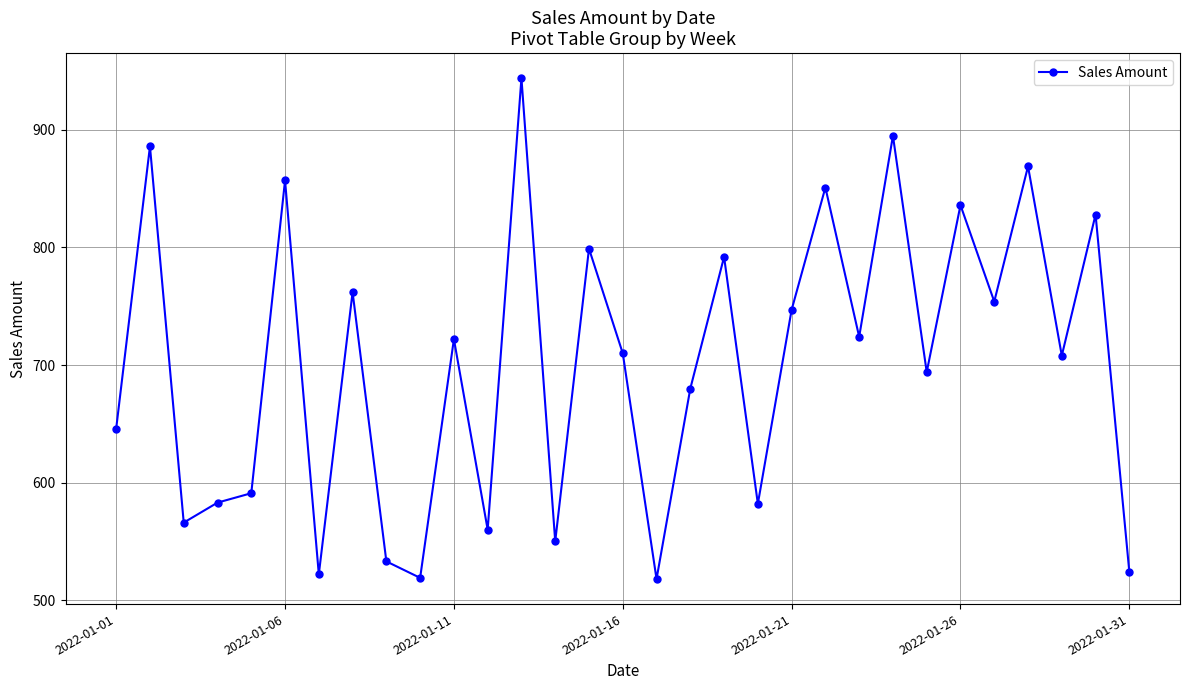

What is the maximum value shown in the chart?

944